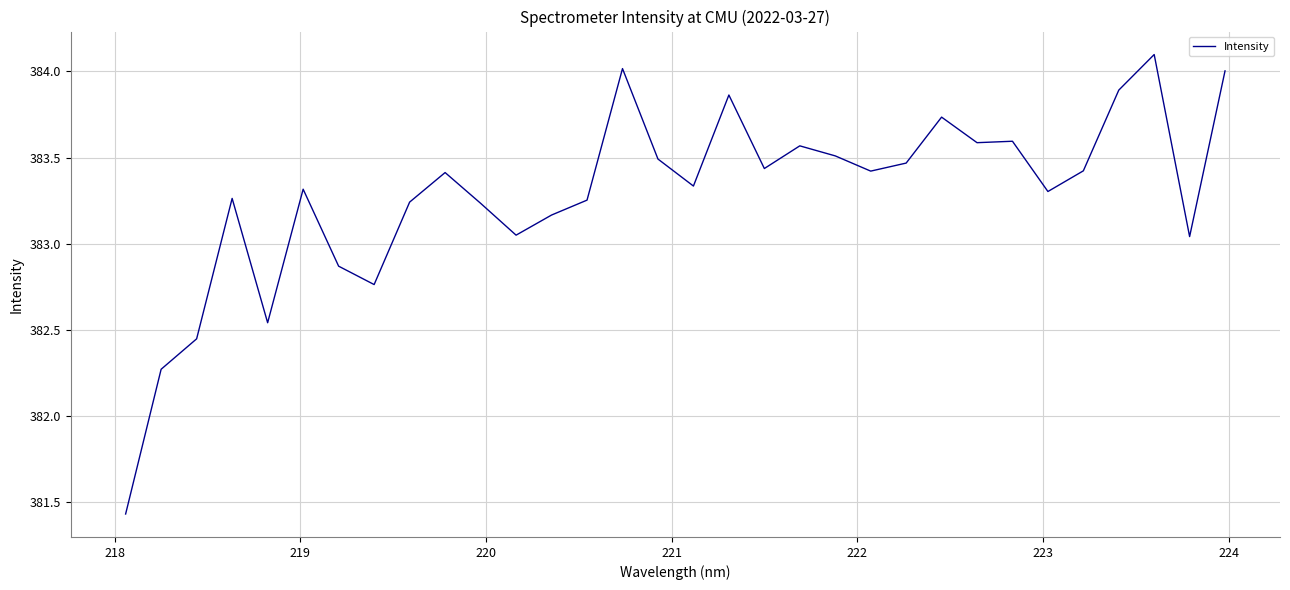

What is the maximum value shown in the chart?

384.1